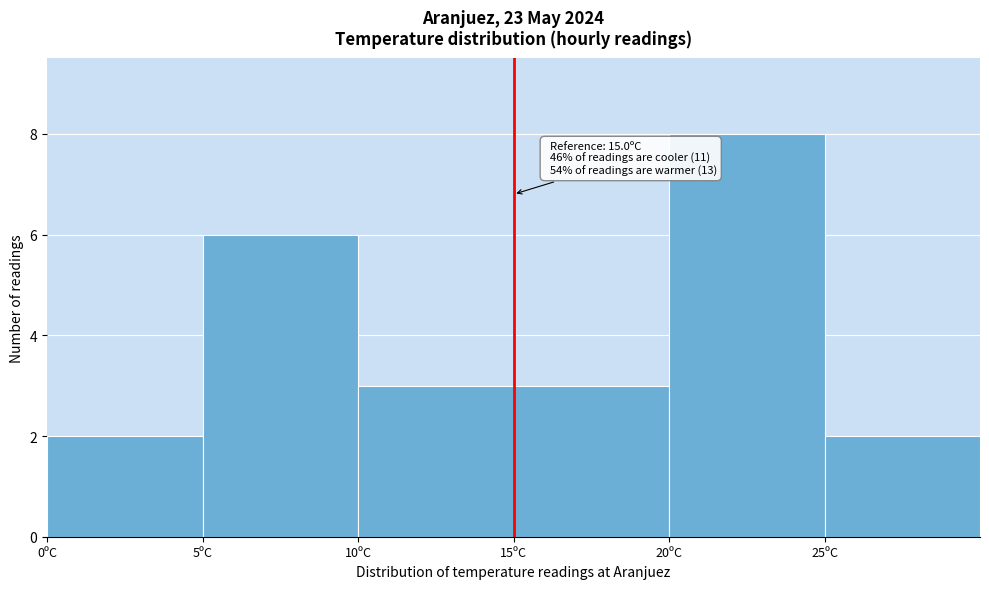

Over which range of the x-axis is the bar tallest?

20 to 25